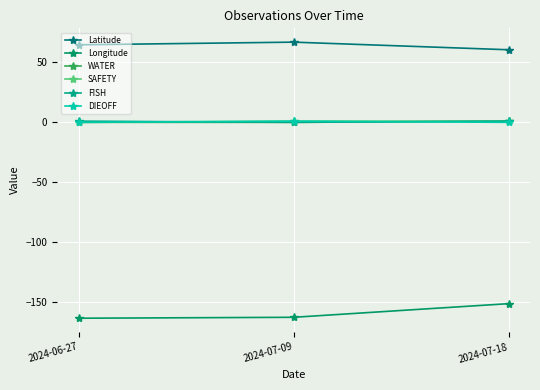

What is the difference between the maximum and minimum values in the SAFETY series?

1.0